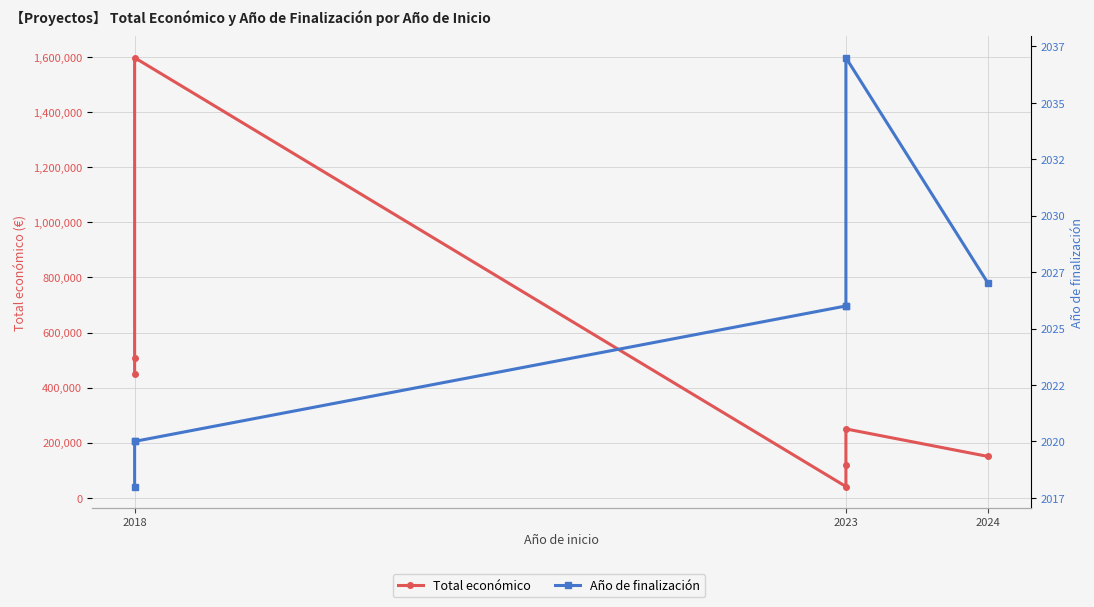

True or false: Año de finalización has a value of 2026 at 3.

True